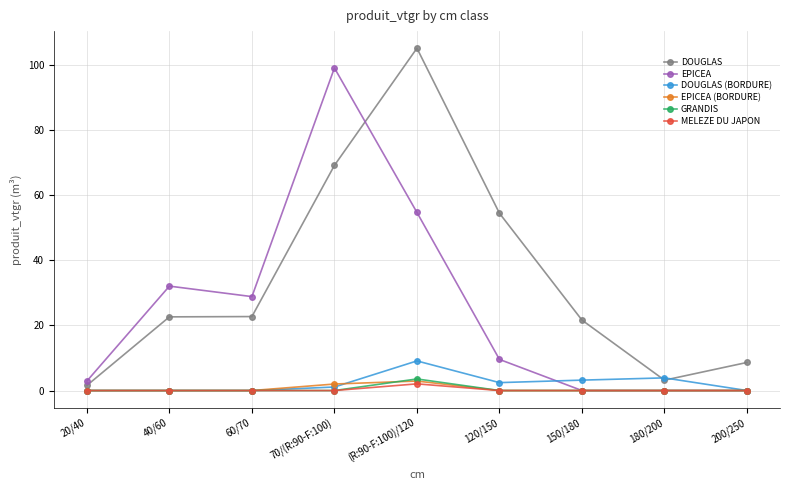

What is the value of the GRANDIS point at the 5th from the left?

3.6